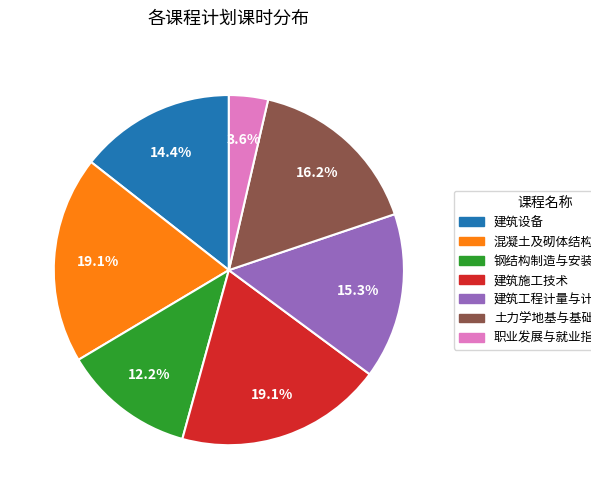

Is 建筑工程计量与计价 the majority of the pie?

No